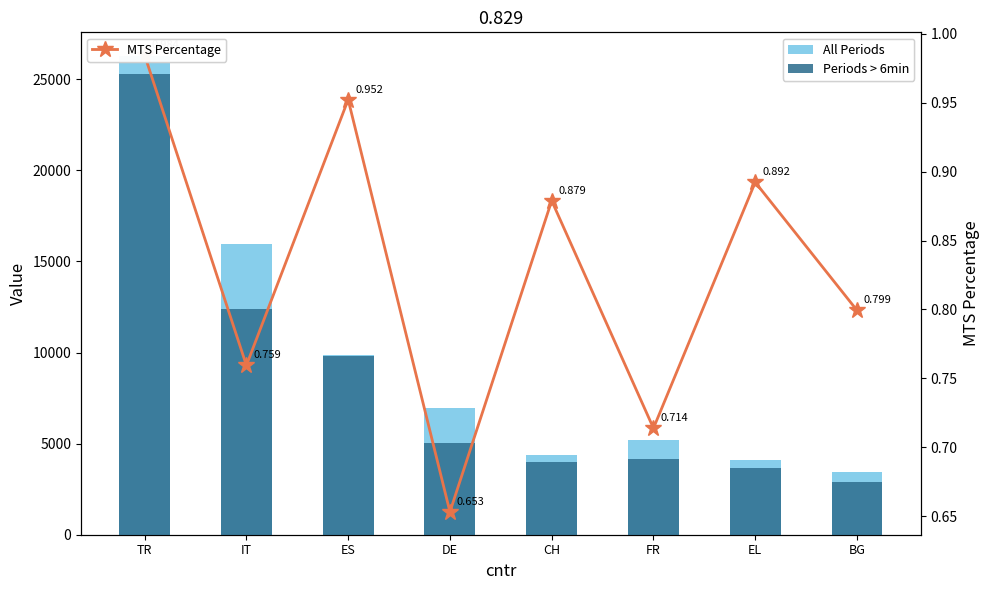

Is it true that All Periods equals 4386.3 at CH?

True